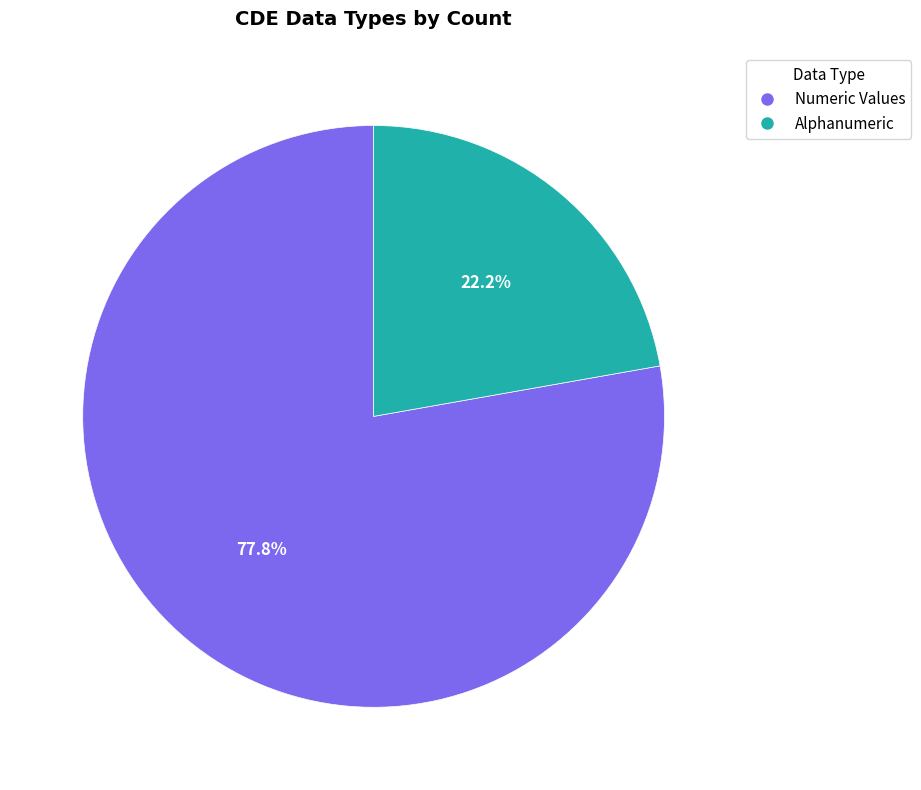

Combined, do Alphanumeric and Numeric Values account for over 50%?

Yes